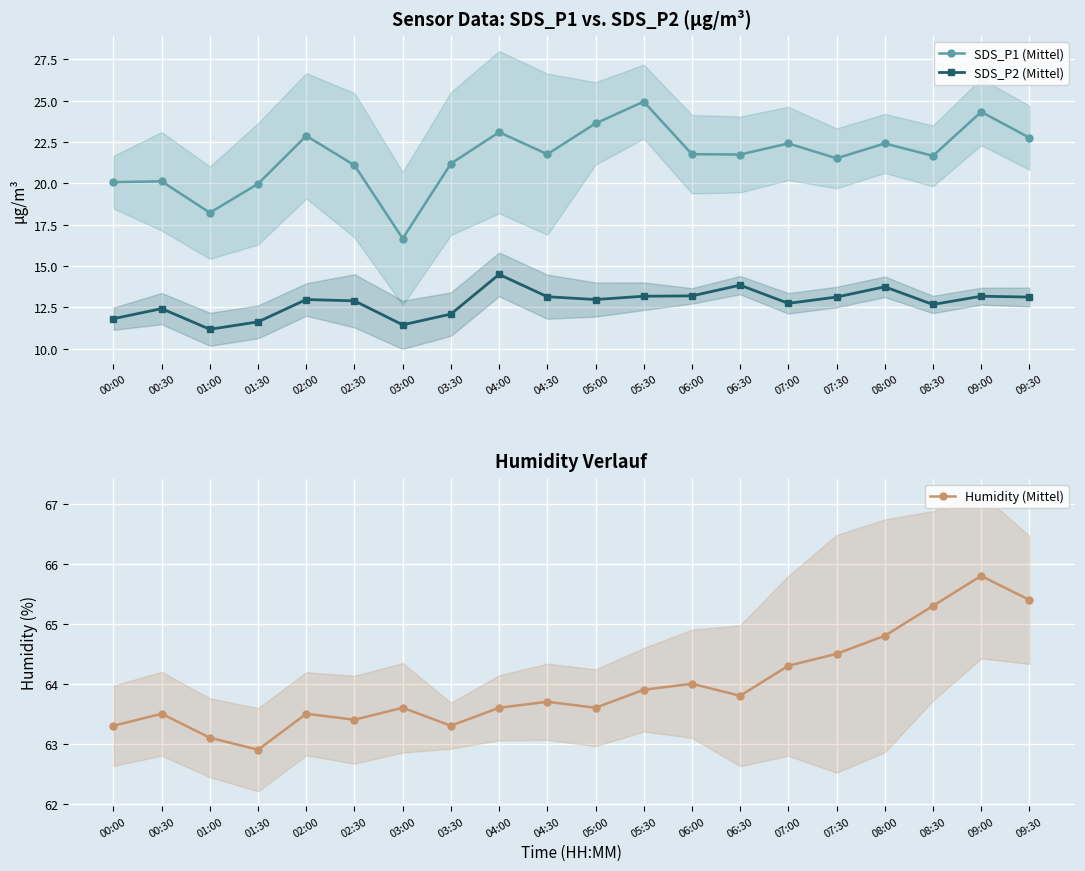

What is the minimum value for SDS_P2 (Mittel)?

11.2